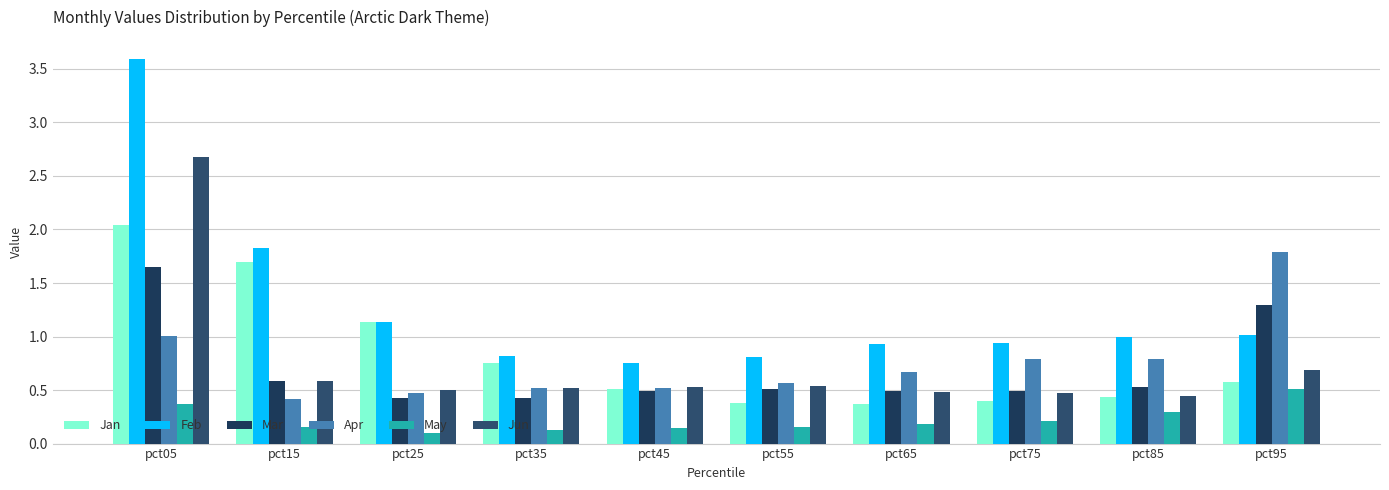

At which category is the sum across all series the highest?

pct05